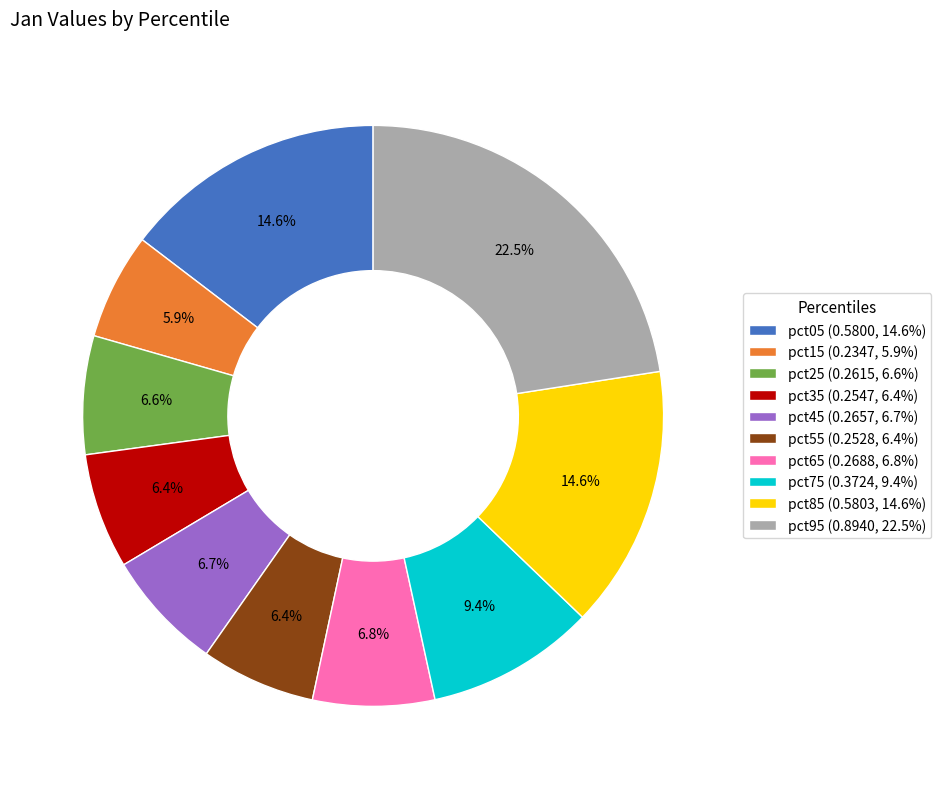

Which category has the biggest portion of the pie?

pct95